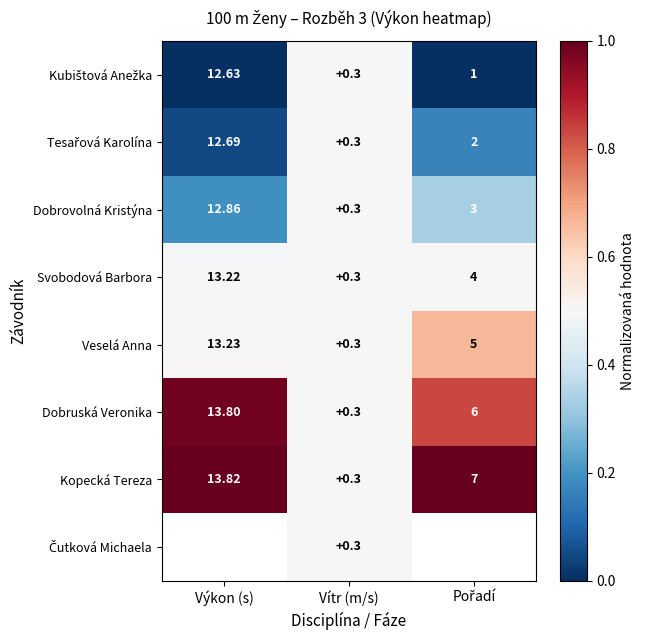

At which label is Tesařová Karolína closest to 0?

Výkon (s)